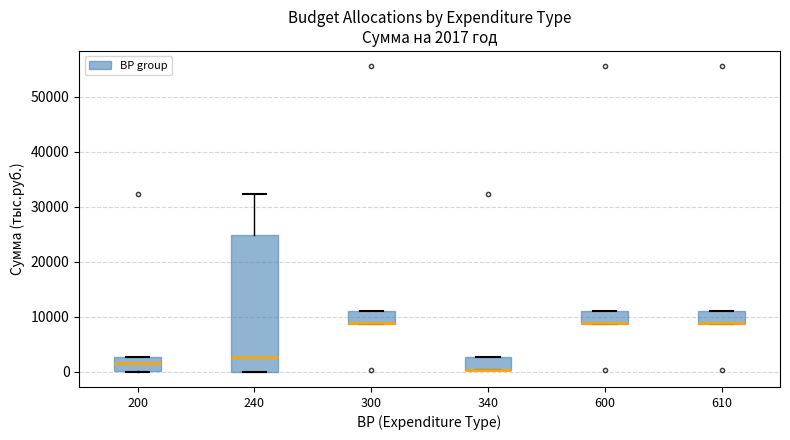

Which box is the tallest, from its lower edge to its upper edge?

240